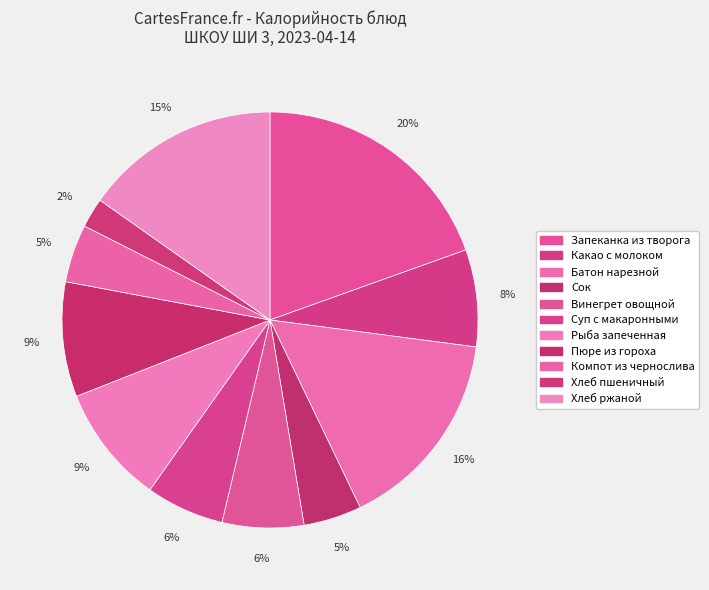

What percentage is the Компот из чернослива slice, to the nearest percent?

5%